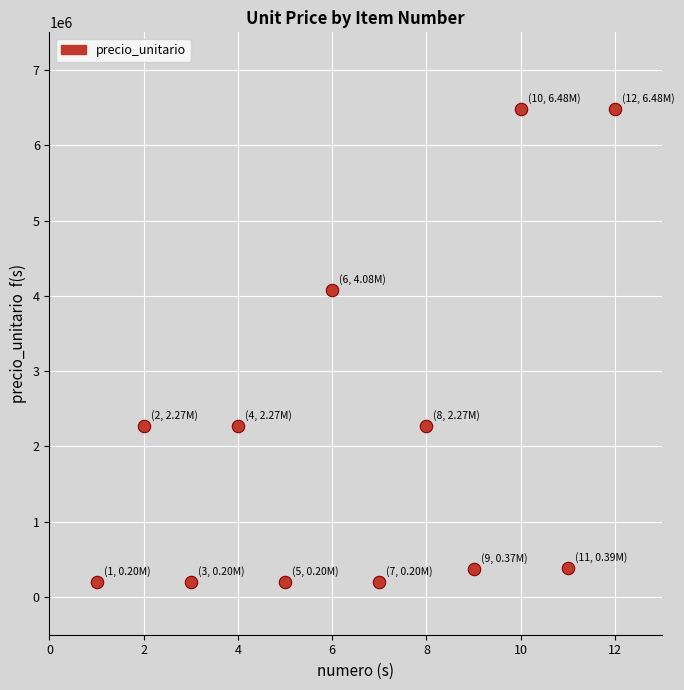

What Y value in the scatter plot is closest to 3340000?

4080000